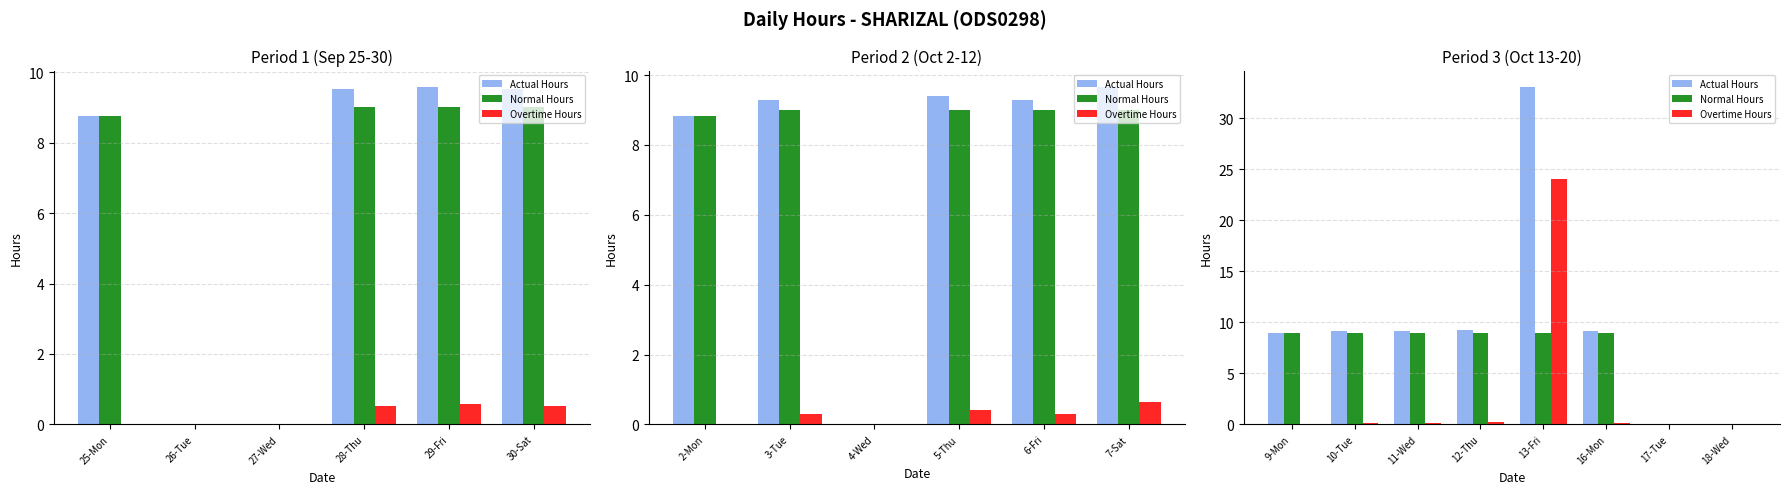

Rank the series at 12-Thu from highest to lowest value.

Actual Hours, Normal Hours, Overtime Hours